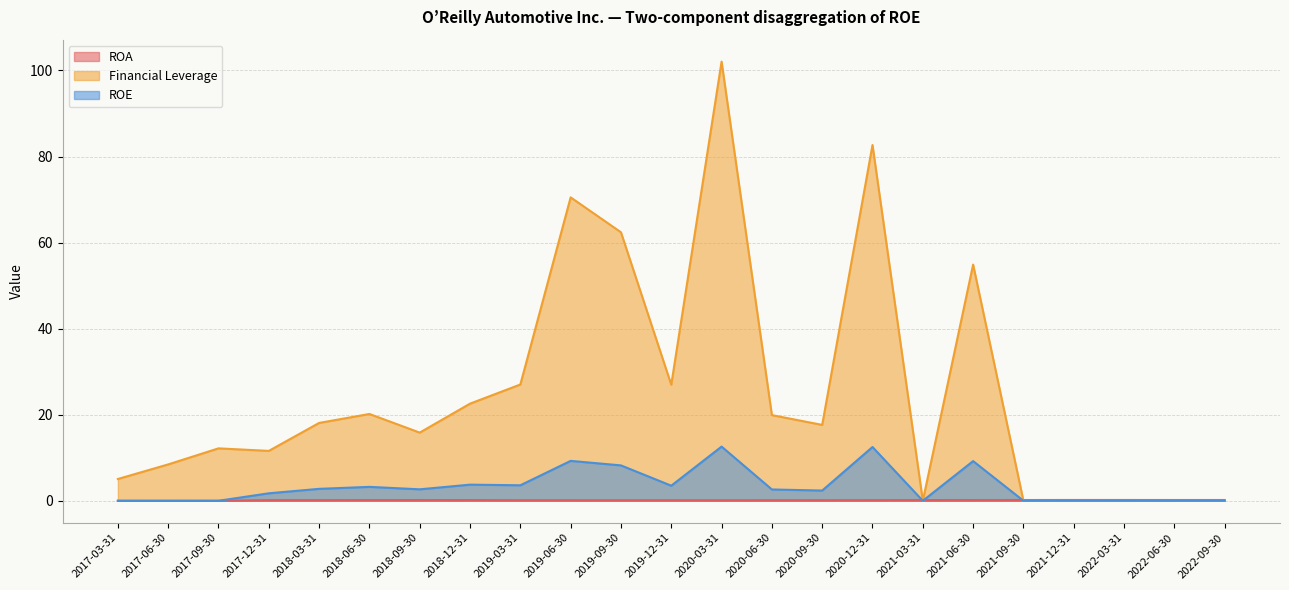

What are all the series names shown in the legend?

ROA, Financial Leverage, ROE